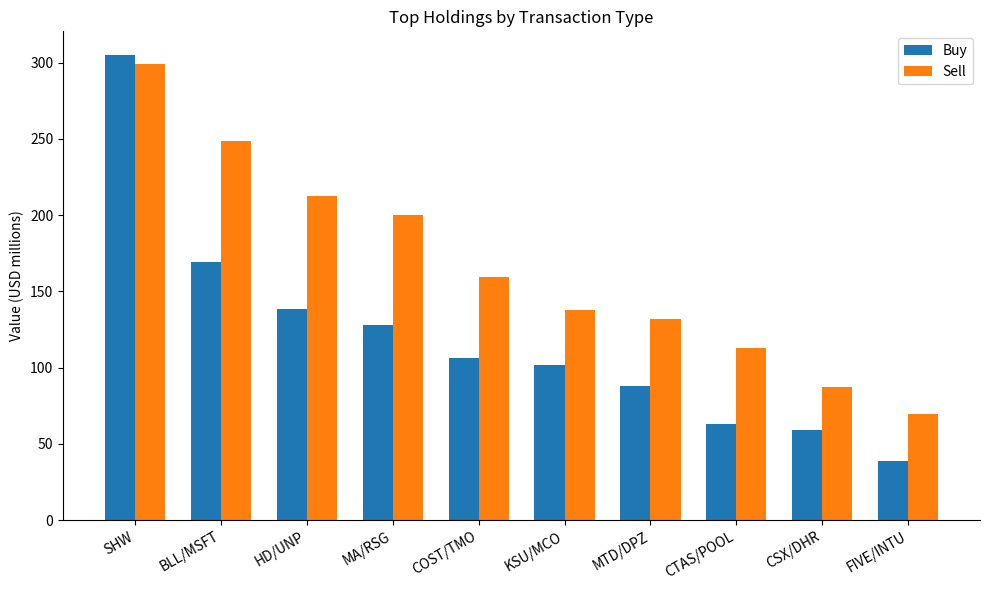

Is it true that Buy equals 62.5 at FIVE/INTU?

False